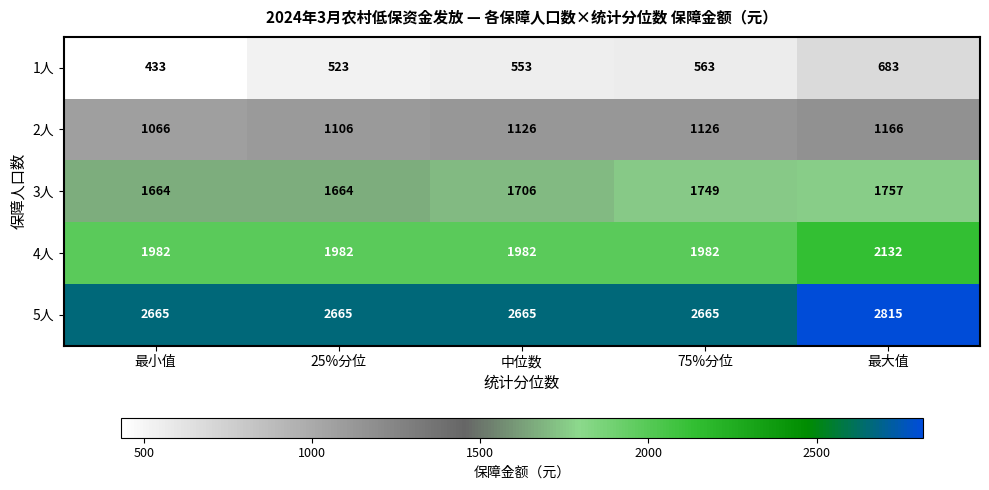

What is the total value across all series at 最大值?

8553